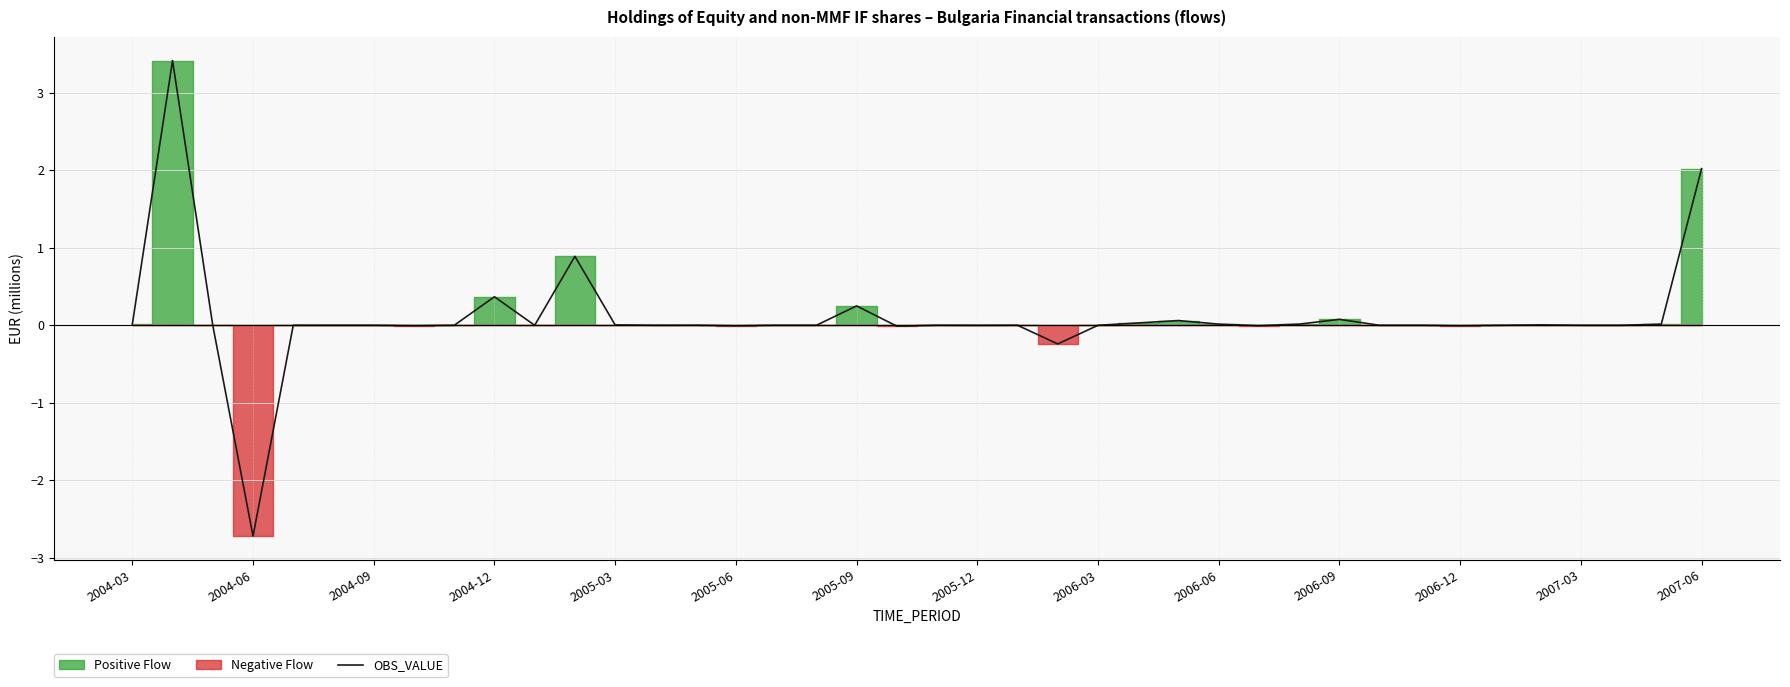

What is the minimum value for OBS_VALUE?

-2.7